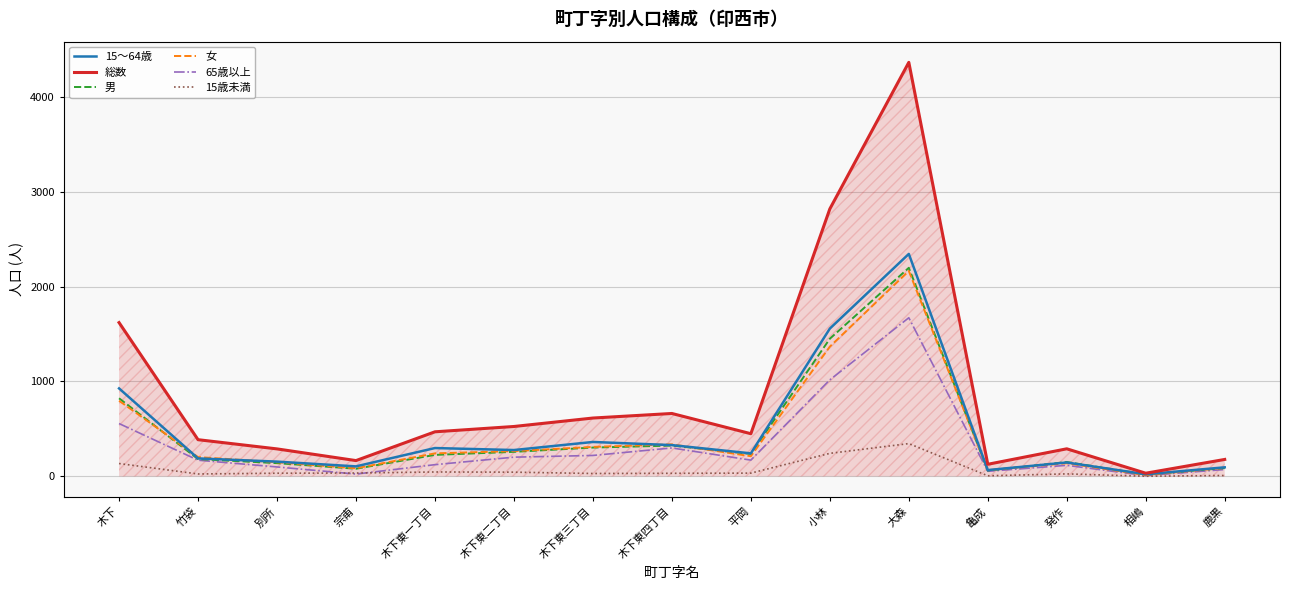

Which category has the highest value in the 女 series?

大森